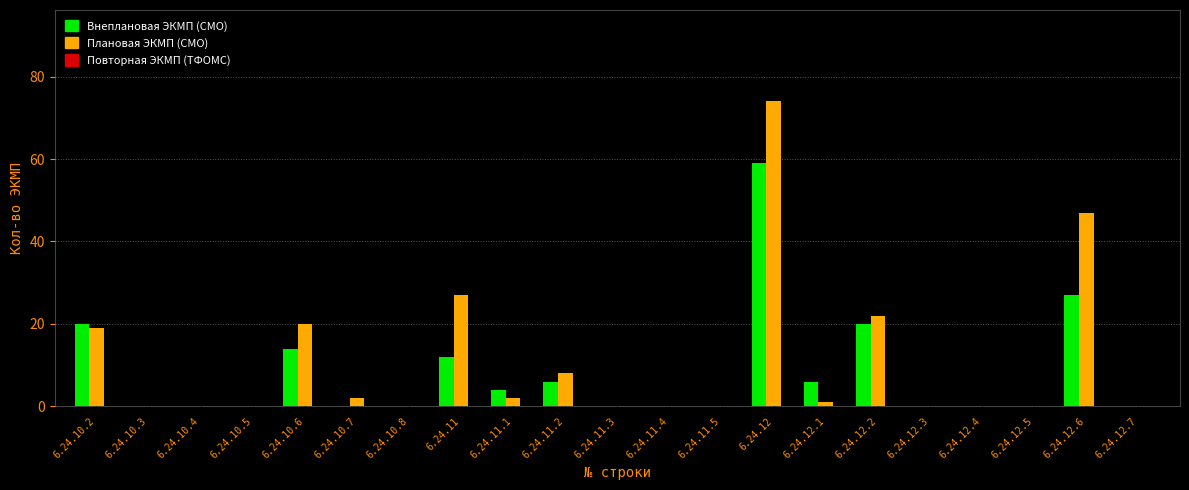

Is it true that Плановая ЭКМП (СМО) equals 19 at 6.24.10.2?

True